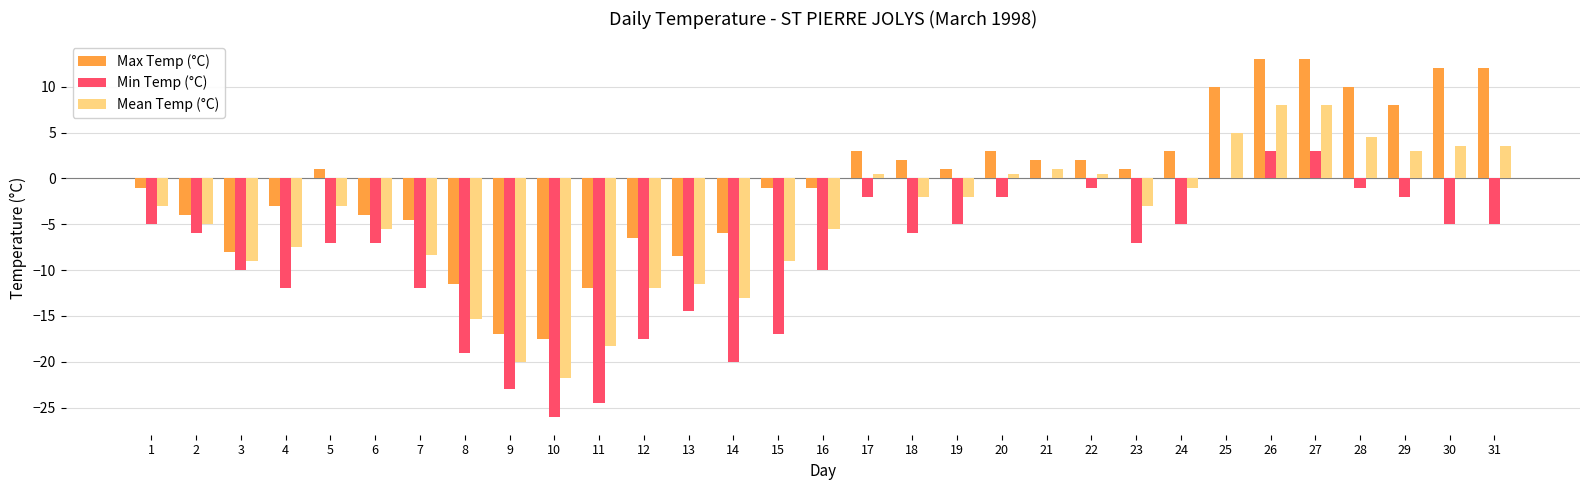

The value of Max Temp (°C) at 17 is 3.0. True or false?

True